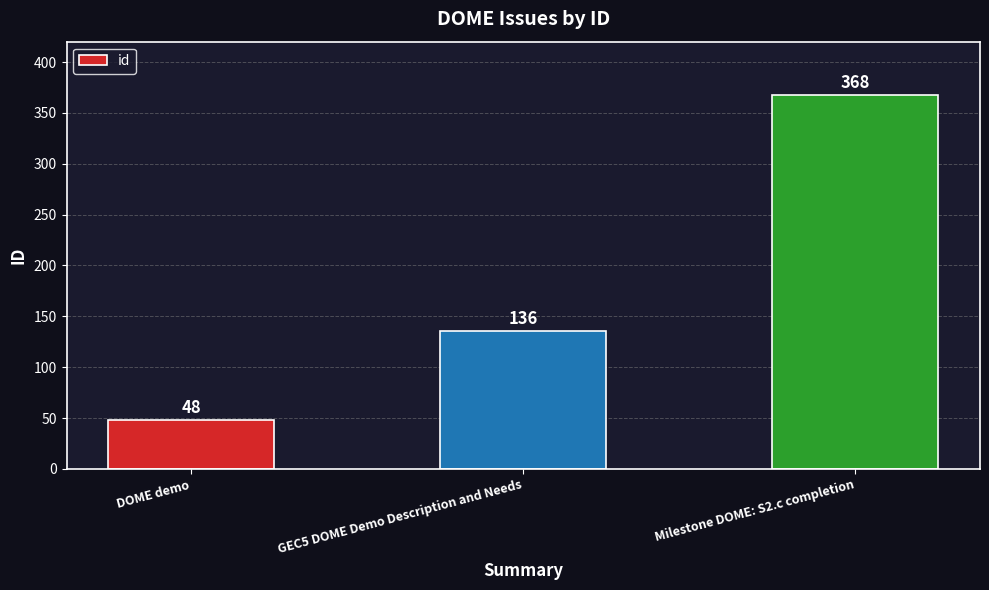

What is the average value?

184